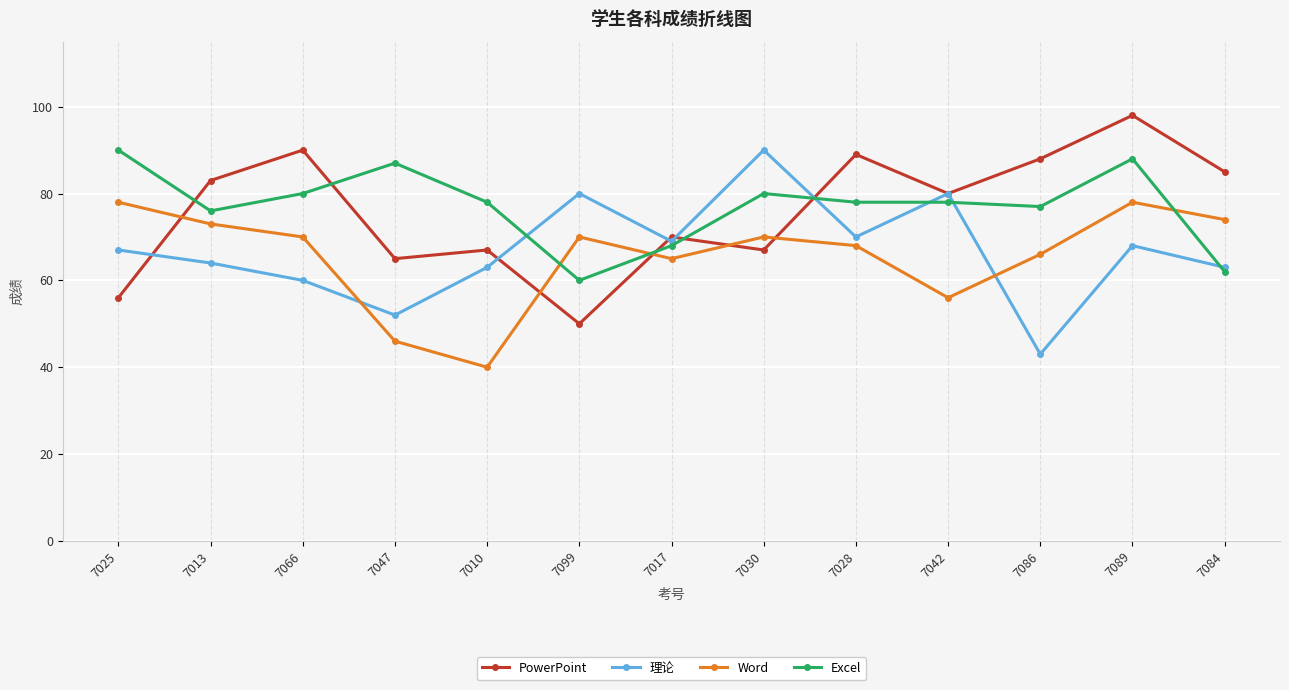

What is the maximum value shown in the chart?

98